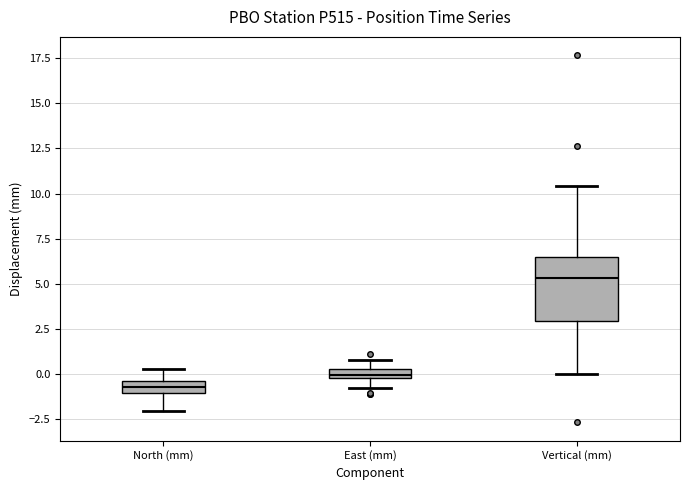

Which box has the highest median line?

Vertical (mm)